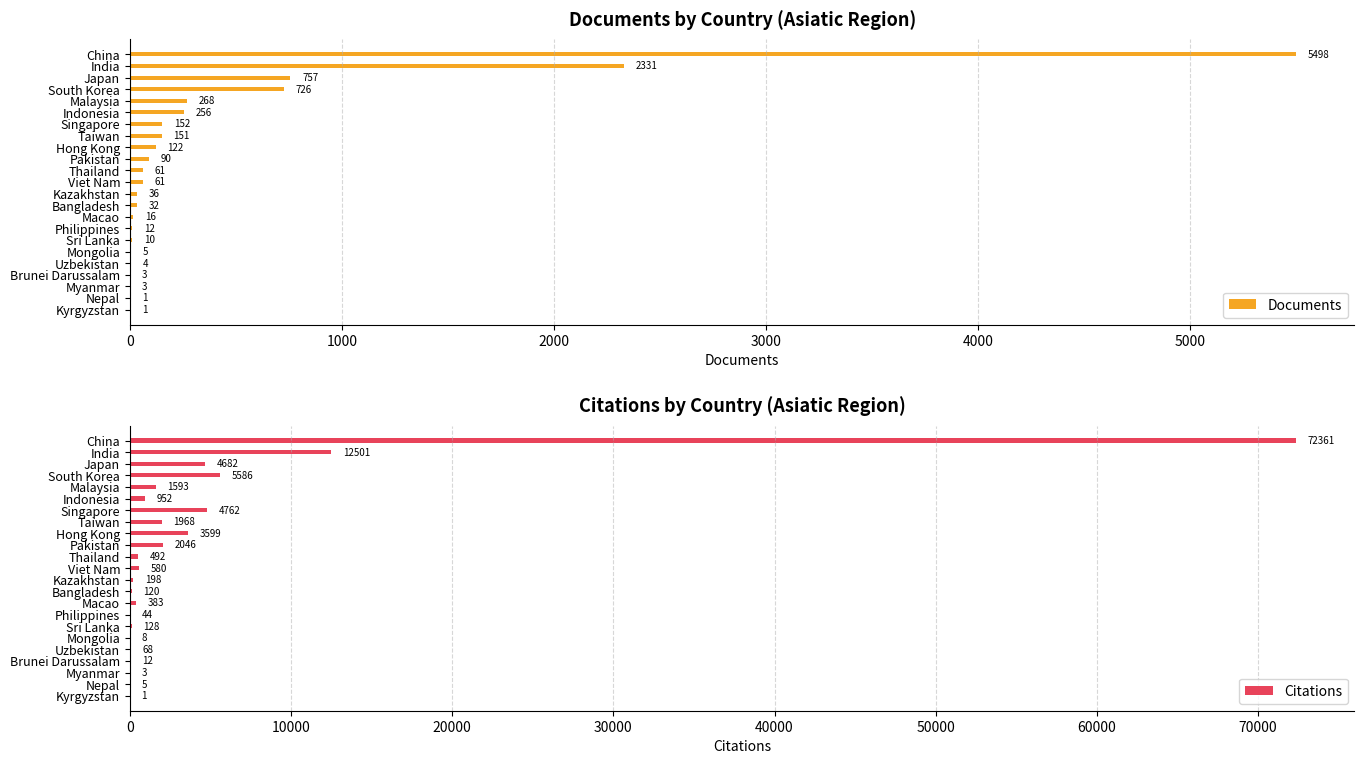

What are all the series names shown in the legend?

Documents, Citations